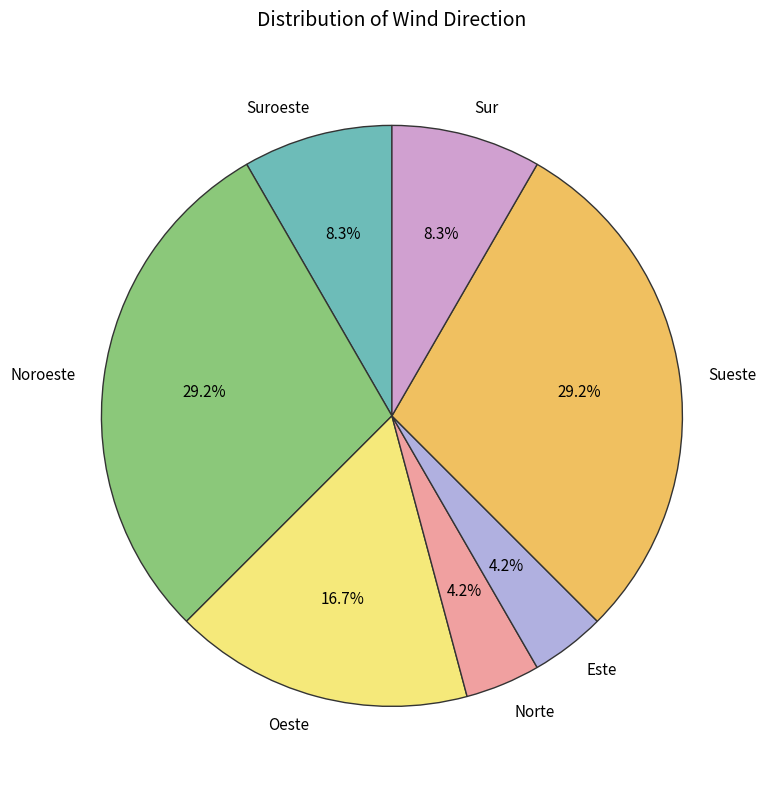

Approximately how many times larger is the value at Oeste compared to Este?

4.0